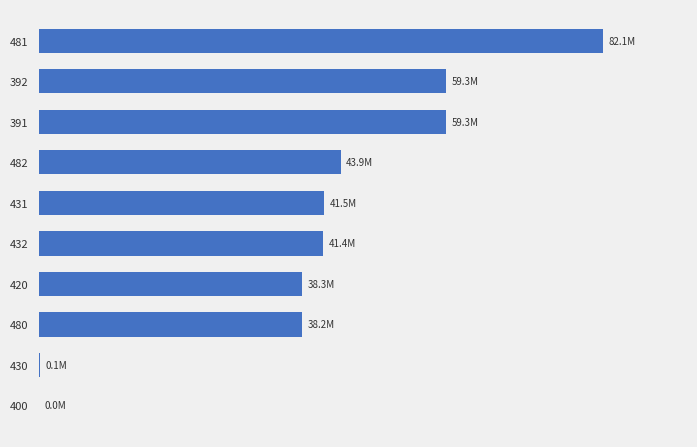

What is the average value?

40418946.9